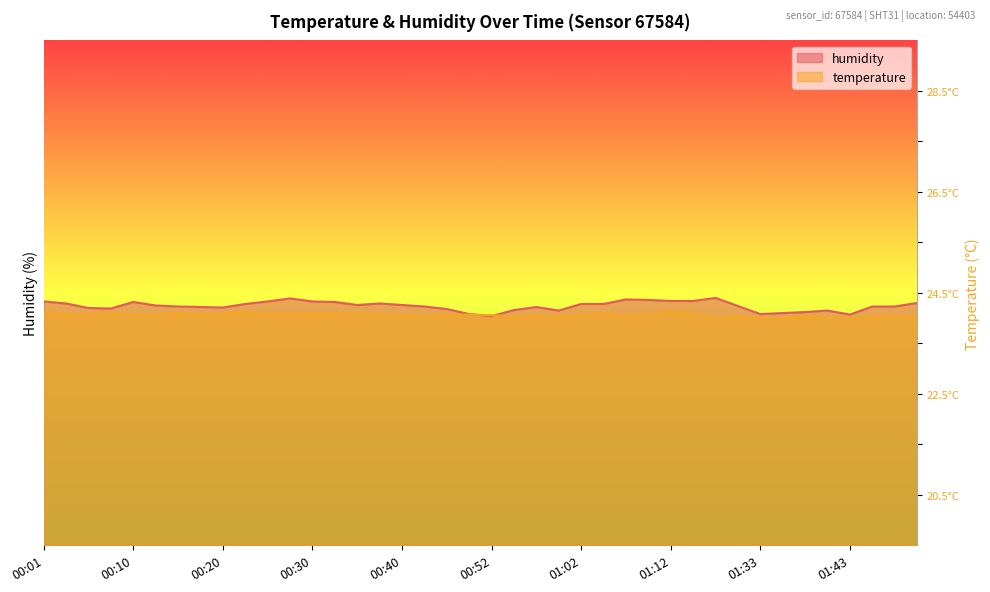

After their last crossing, which series has the higher values: humidity or temperature?

humidity